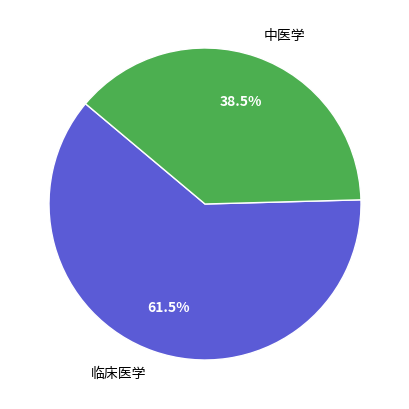

How many segments does this pie chart have?

2